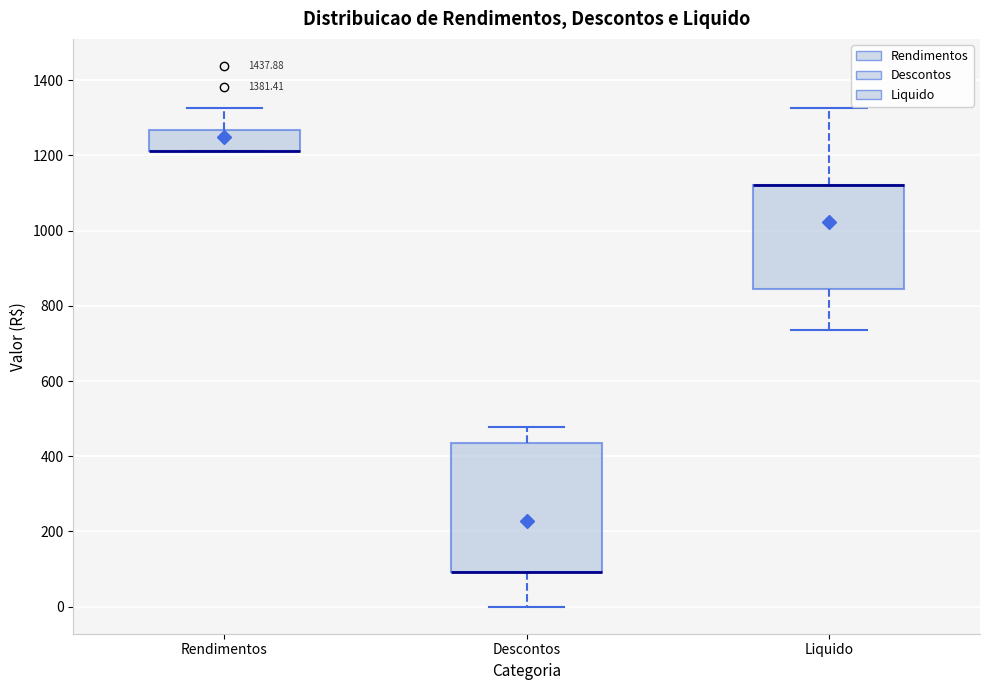

Reading left to right, read every box against the y-axis: the position of its median line, the range the box covers, and the ends of its whiskers. The values are not printed on the chart, so give them approximately, as read against the axis.

Rendimentos: median 1220 (drawn on the box's lower edge), box 1220 to 1260, whiskers 1220 to 1320
Descontos: median 100 (drawn on the box's lower edge), box 100 to 440, whiskers 0 to 480
Liquido: median 1120 (drawn on the box's upper edge), box 840 to 1120, whiskers 740 to 1320